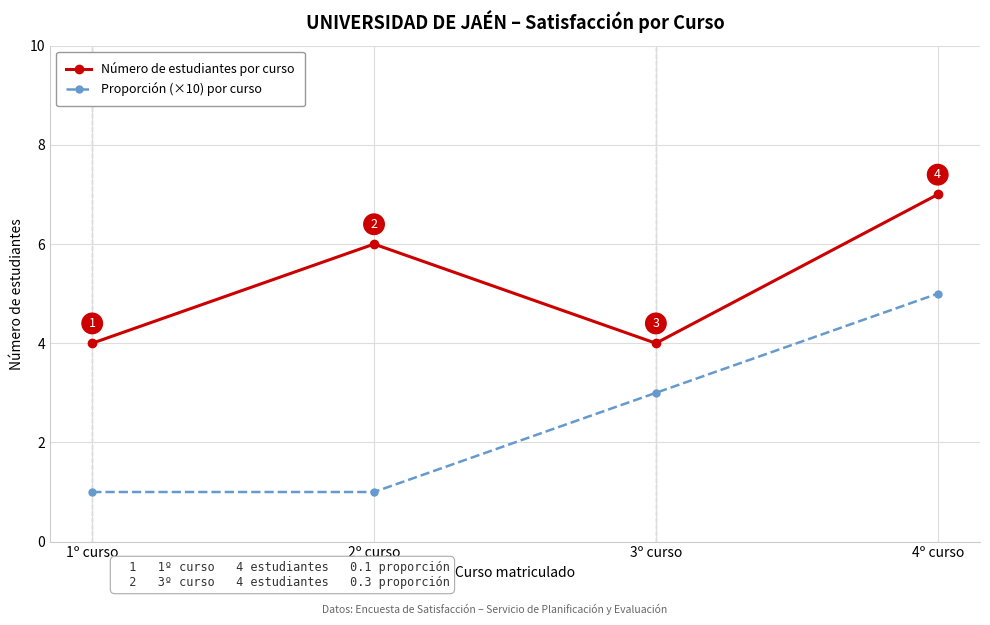

What is the label of the 4th point from the left?

4º curso